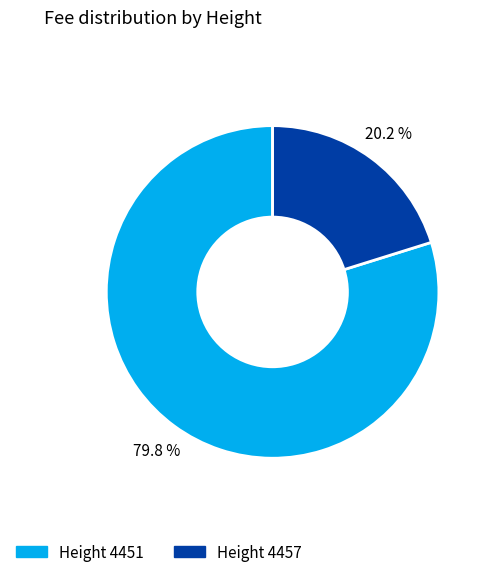

Is there any slice that represents more than half of the pie?

Yes